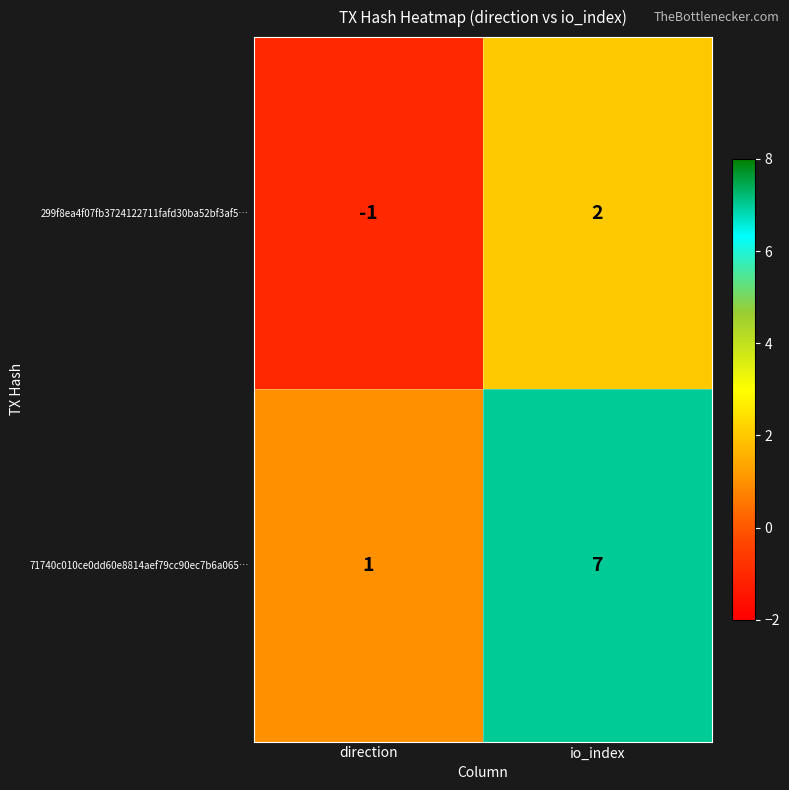

Which series has the largest total across all categories?

71740c010ce0dd60e8814aef79cc90ec7b6a065…